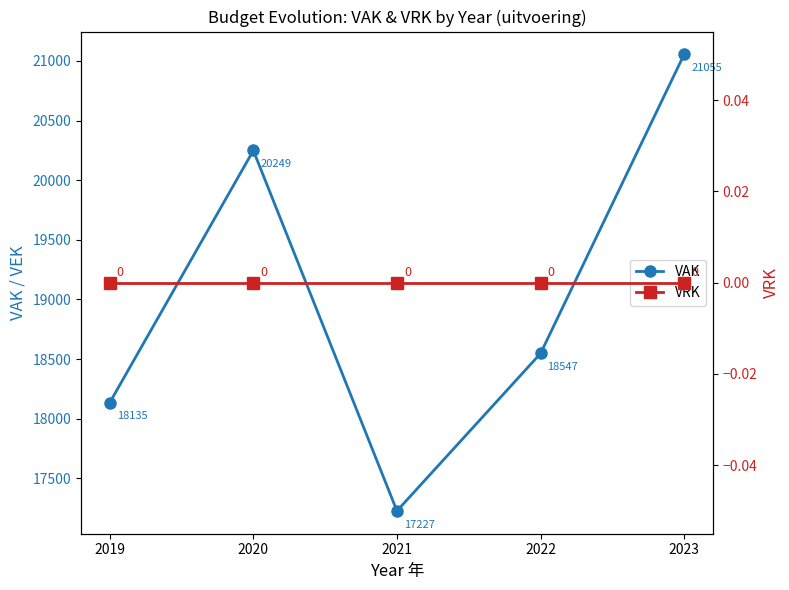

At which label does VAK first exceed 18547?

2020